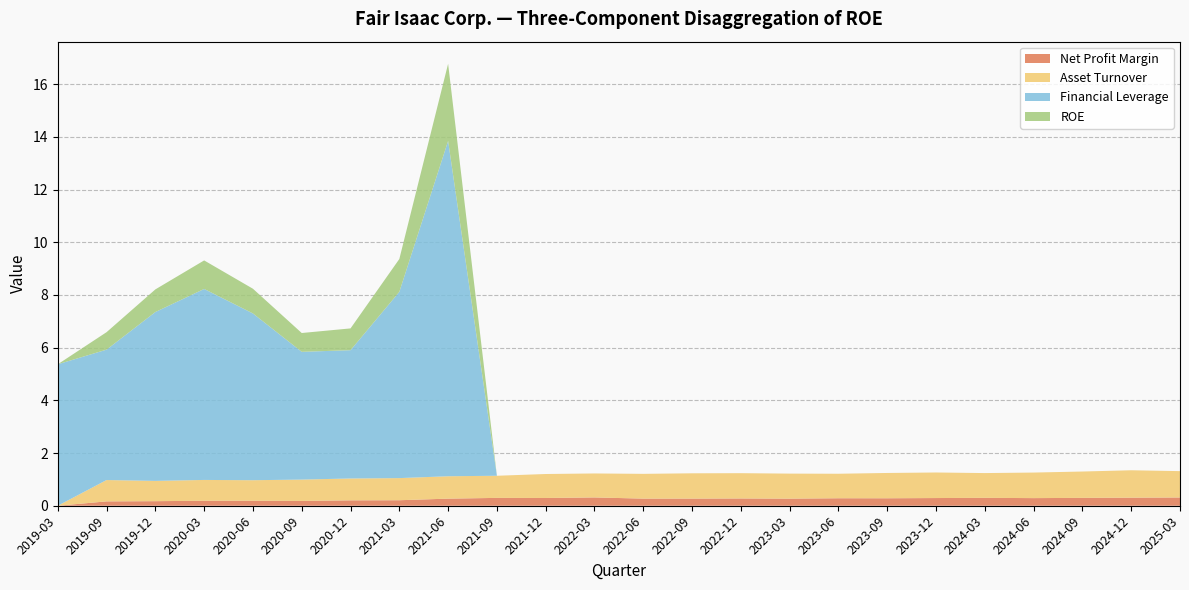

Reading right to left, transcribe all the data shown in this chart.

Net Profit Margin: 0.3	0.3	0.3	0.3	0.3	0.3	0.3	0.3	0.3	0.3	0.3	0.3	0.3	0.3	0.3	0.3	0.2	0.2	0.2	0.2	0.2	0.2	0.2	0.0
Asset Turnover: 1.0	1.0	1.0	1.0	0.9	1.0	1.0	0.9	0.9	1.0	1.0	0.9	0.9	0.9	0.8	0.8	0.8	0.8	0.8	0.8	0.8	0.8	0.8	0.0
Financial Leverage: 0.0	0.0	0.0	0.0	0.0	0.0	0.0	0.0	0.0	0.0	0.0	0.0	0.0	0.0	0.0	12.7	7.1	4.9	4.8	6.3	7.2	6.4	5.0	5.4
ROE: 0.0	0.0	0.0	0.0	0.0	0.0	0.0	0.0	0.0	0.0	0.0	0.0	0.0	0.0	0.0	2.9	1.2	0.8	0.7	0.9	1.1	0.9	0.7	0.0